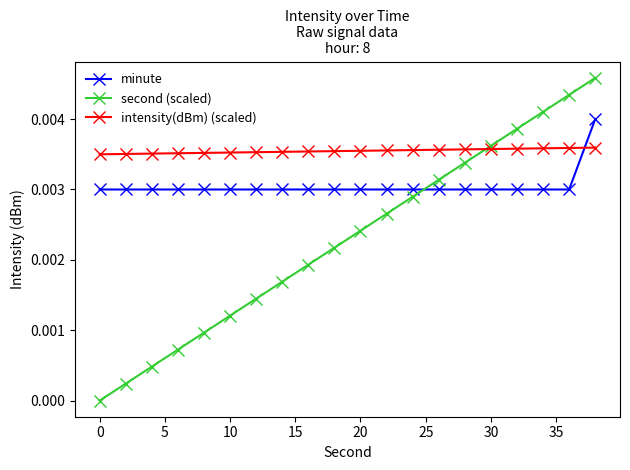

Which series ends up on top after the final intersection of minute and intensity(dBm) (scaled)?

minute